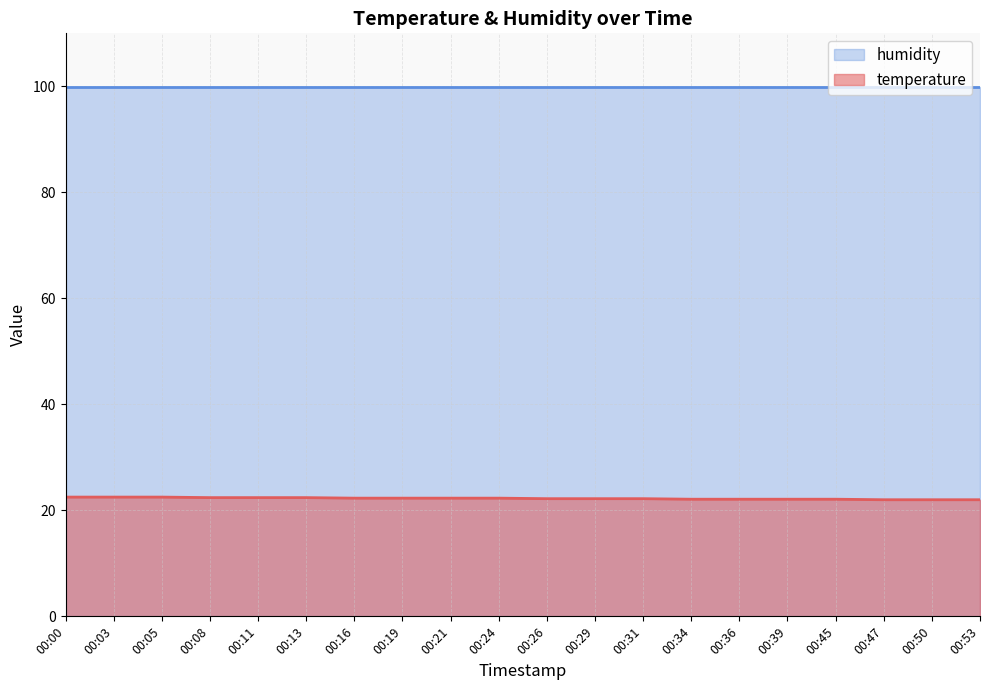

What is the ratio of the value at 00:08 to the value at 00:11?

1.0